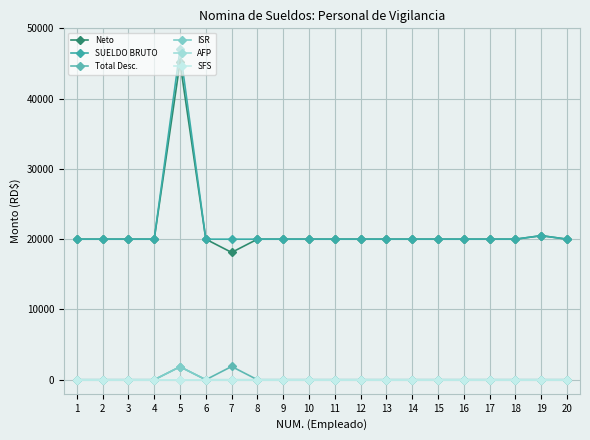

List the labels in order of Total Desc. value, largest first.

7, 5, 1, 2, 3, 4, 6, 8, 9, 10, 11, 12, 13, 14, 15, 16, 17, 18, 19, 20